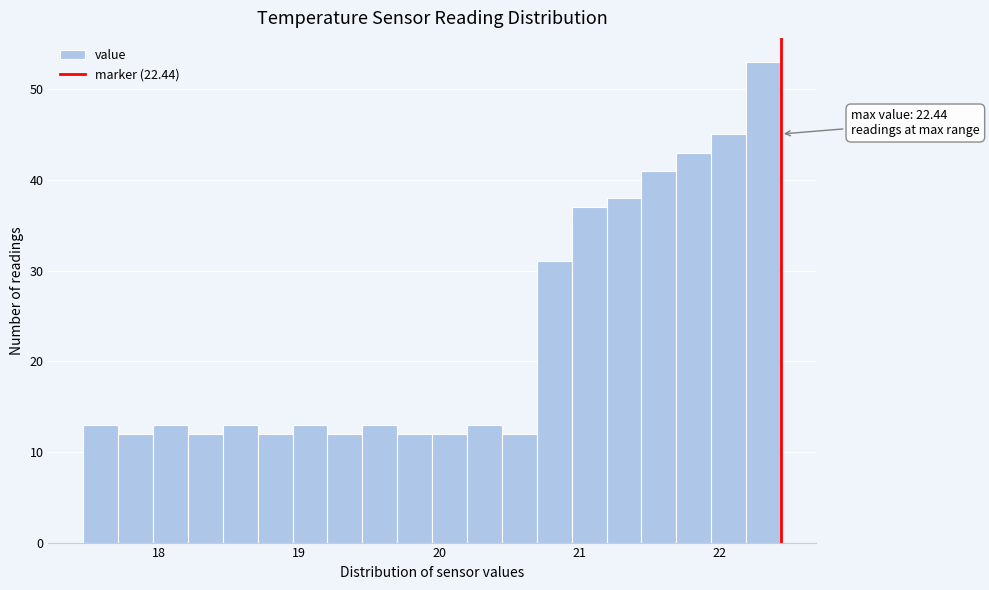

Around what value on the x-axis is the tallest bar? Give the approximate position of its centre, as read against the axis.

22.3